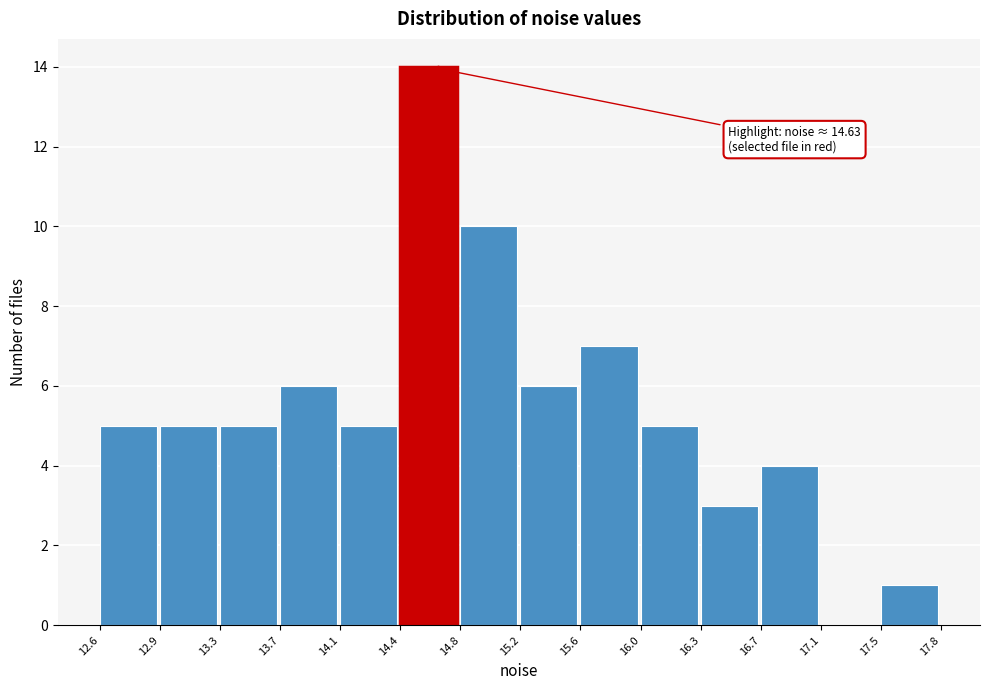

Which range on the x-axis has the tallest bar?

14.4 to 14.8